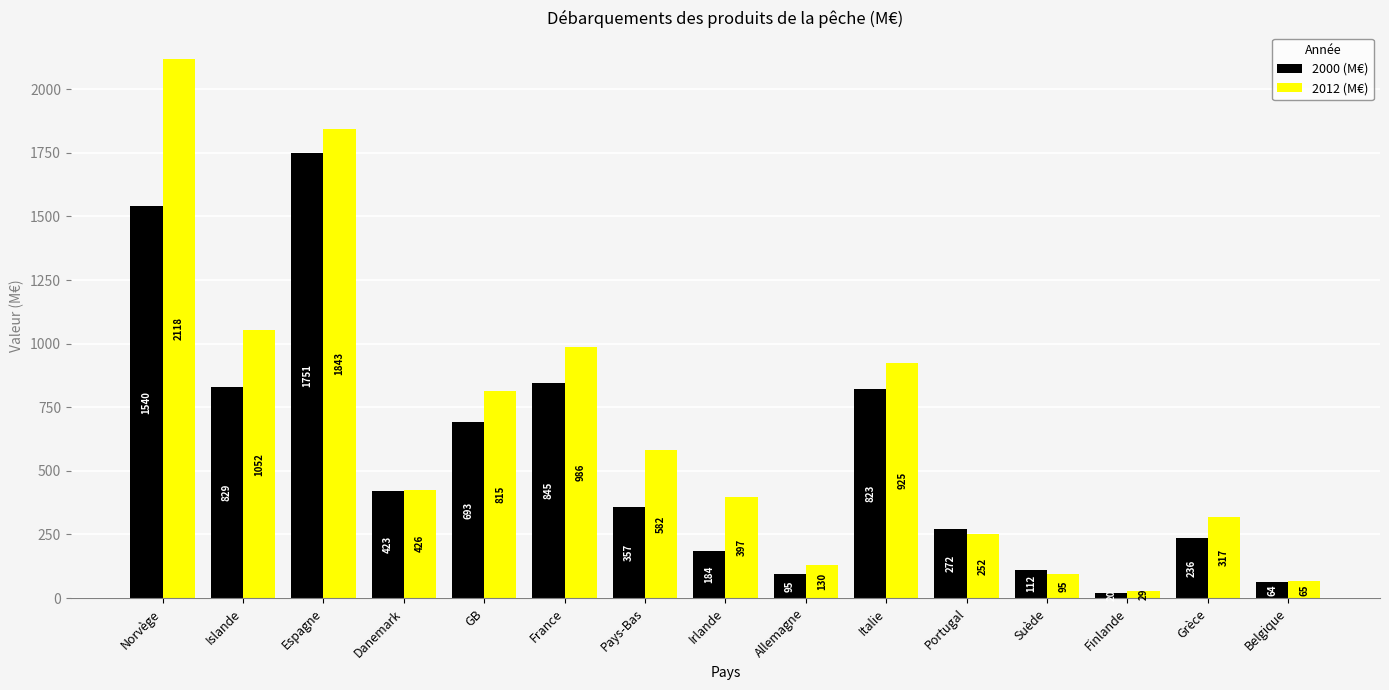

Which series changed the most between GB and Suède?

2012 (M€)